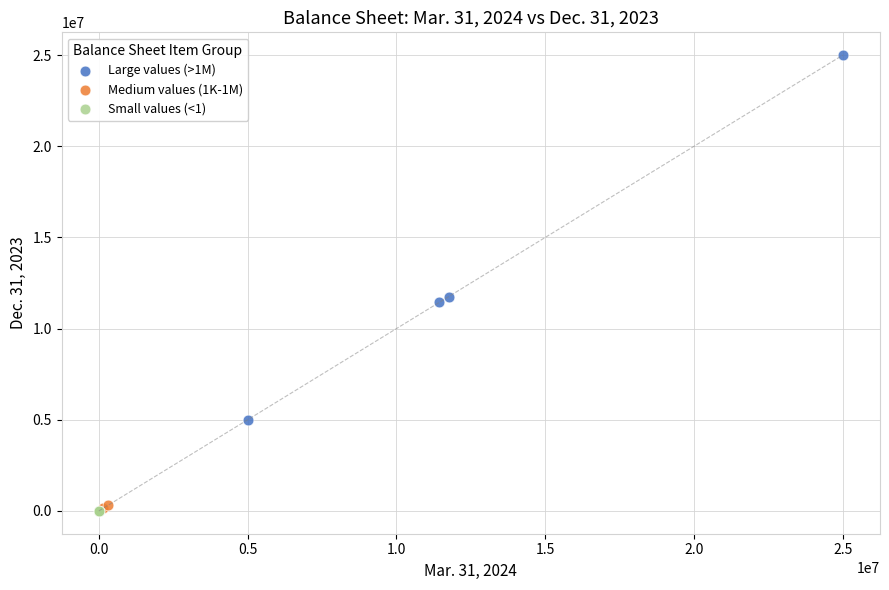

Which series contains the highest Y value?

Large values (>1M)